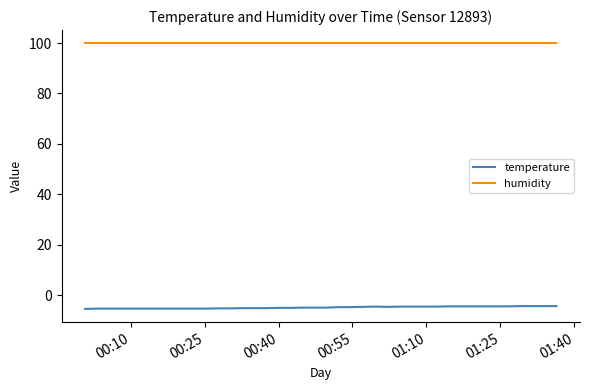

Rank the series by their maximum value, from lowest to highest.

temperature, humidity